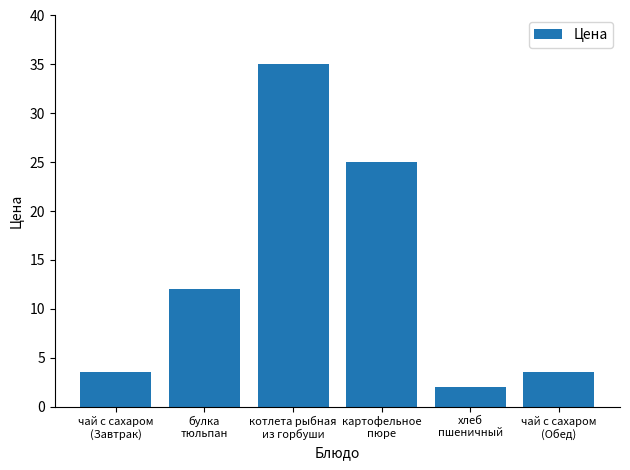

The value at булка
тюльпан is 12.0. True or false?

True